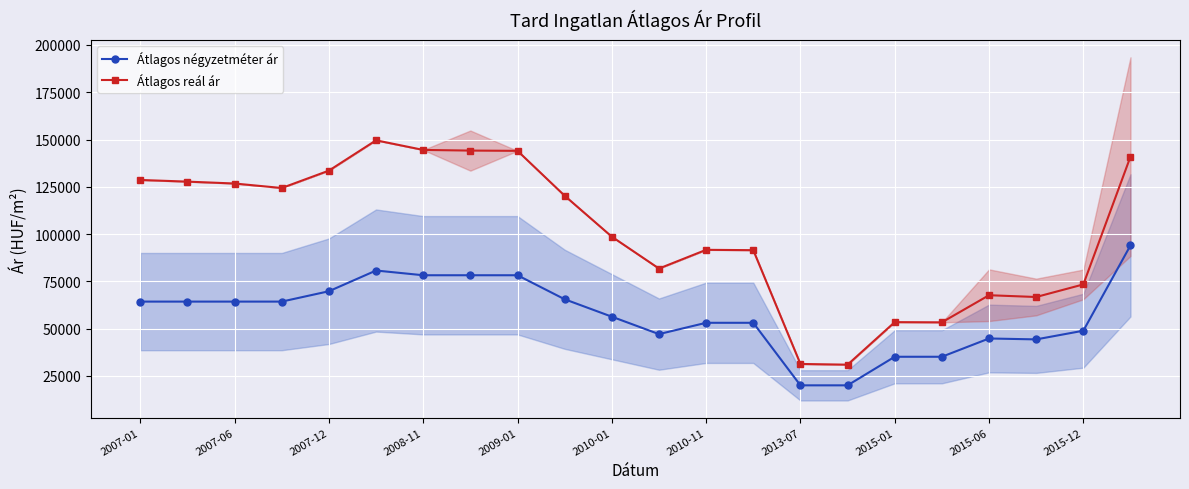

True or false: Átlagos reál ár has more than 1 points higher than both neighbors.

True